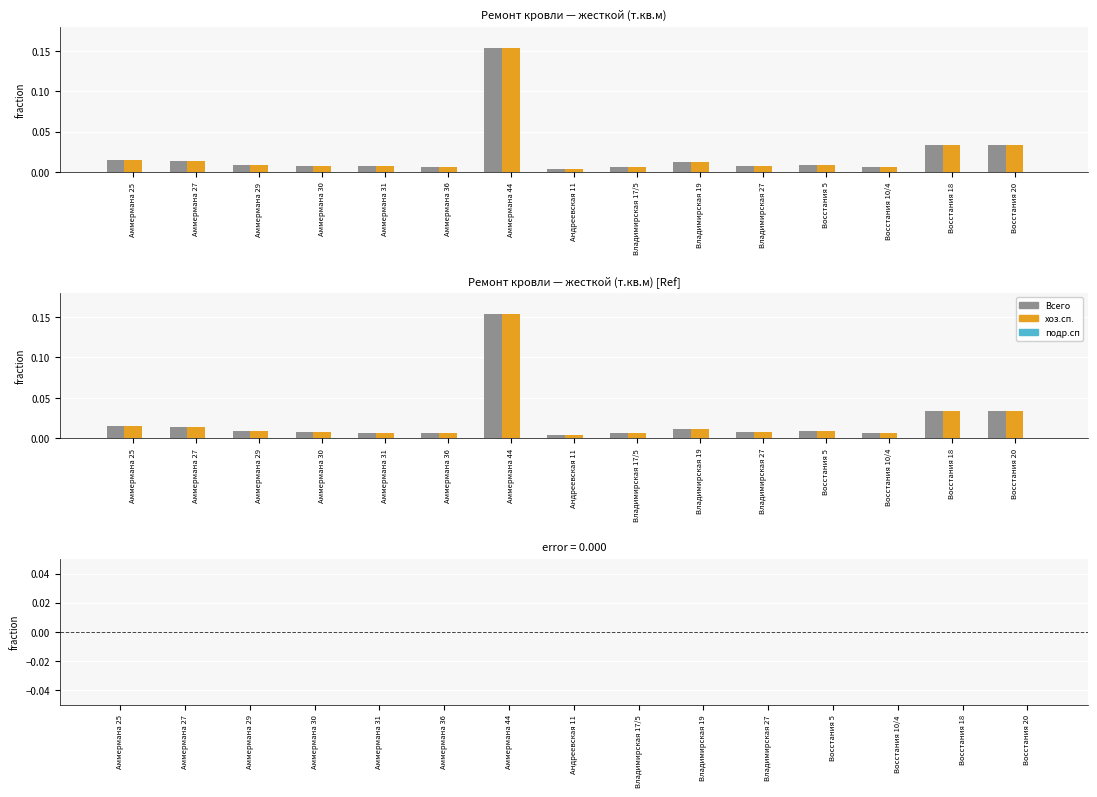

True or false: подр.сп (т.кв.м) has a value of 0.0 at Аммермана 25.

True